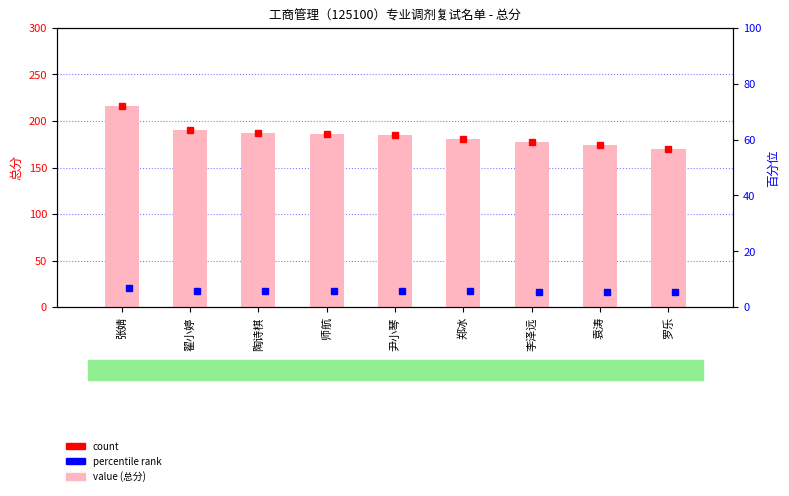

The value at 罗乐 is 292. True or false?

False